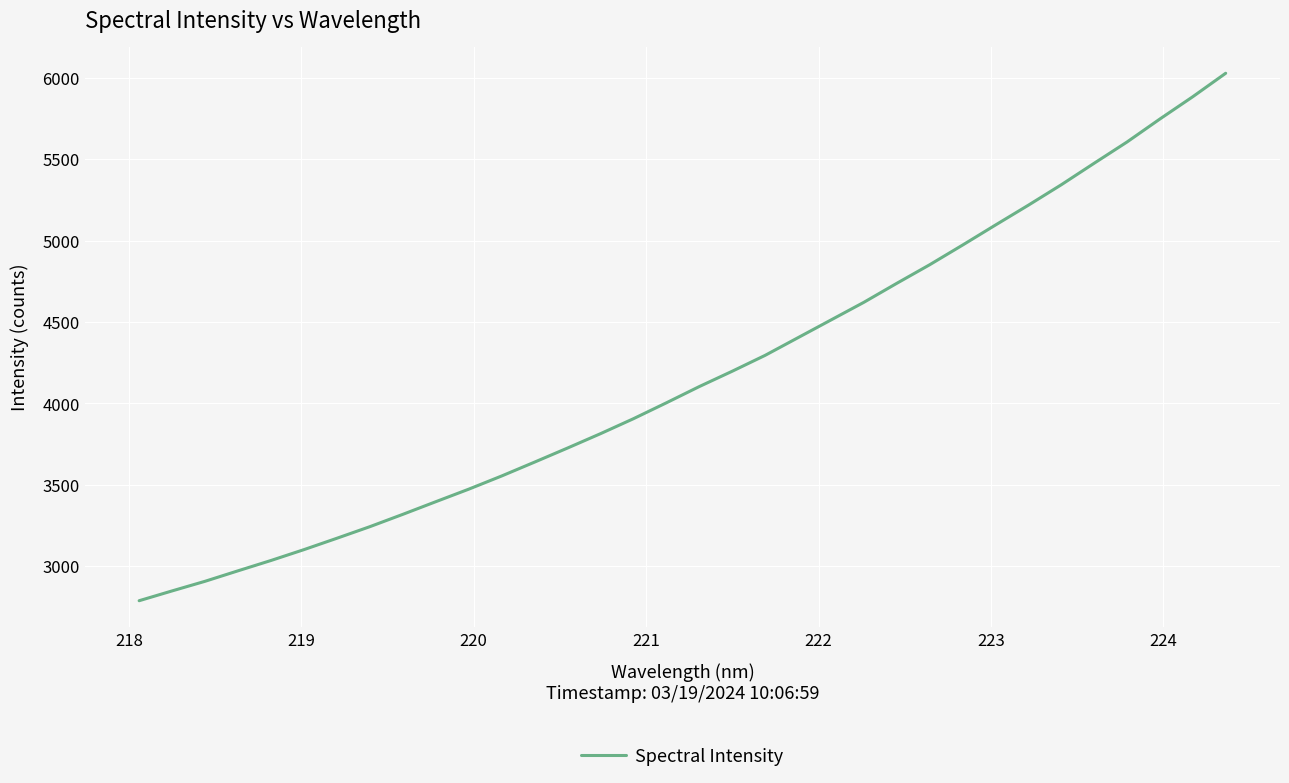

What is the minimum value shown in the chart?

2787.8